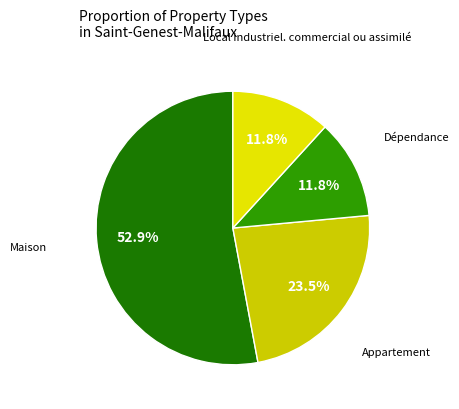

How many slices are in this pie chart?

4